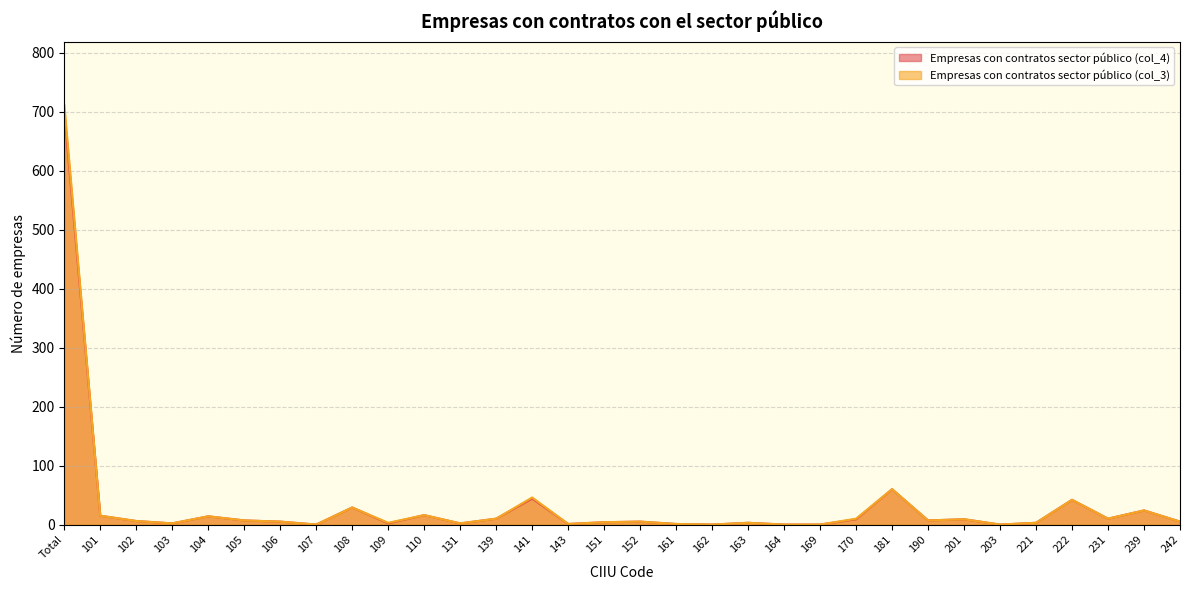

At which category does Empresas con contratos sector público (col_3) reach its first local valley?

103